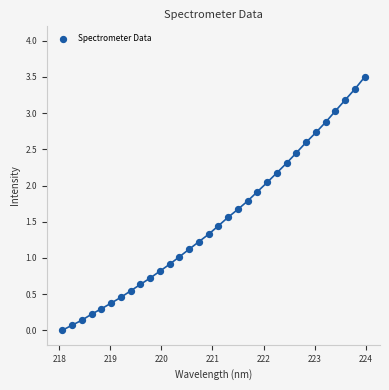

What is the range of X values (max minus min)?

5.9